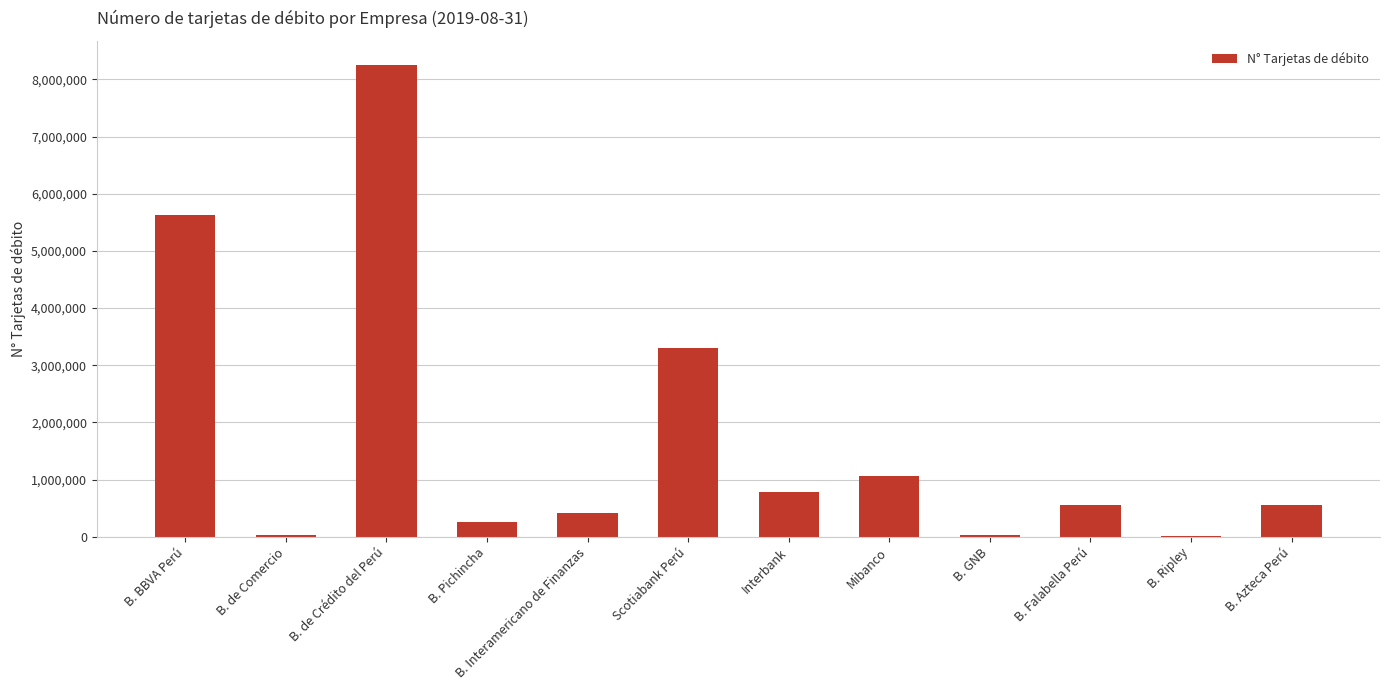

At which label is the value closest to 4135784?

Scotiabank Perú